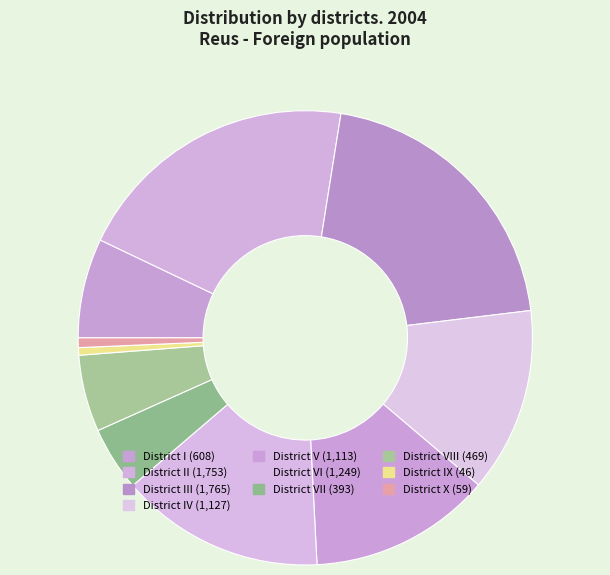

To the nearest percent, what is the difference between the largest and smallest slice percentages?

20%